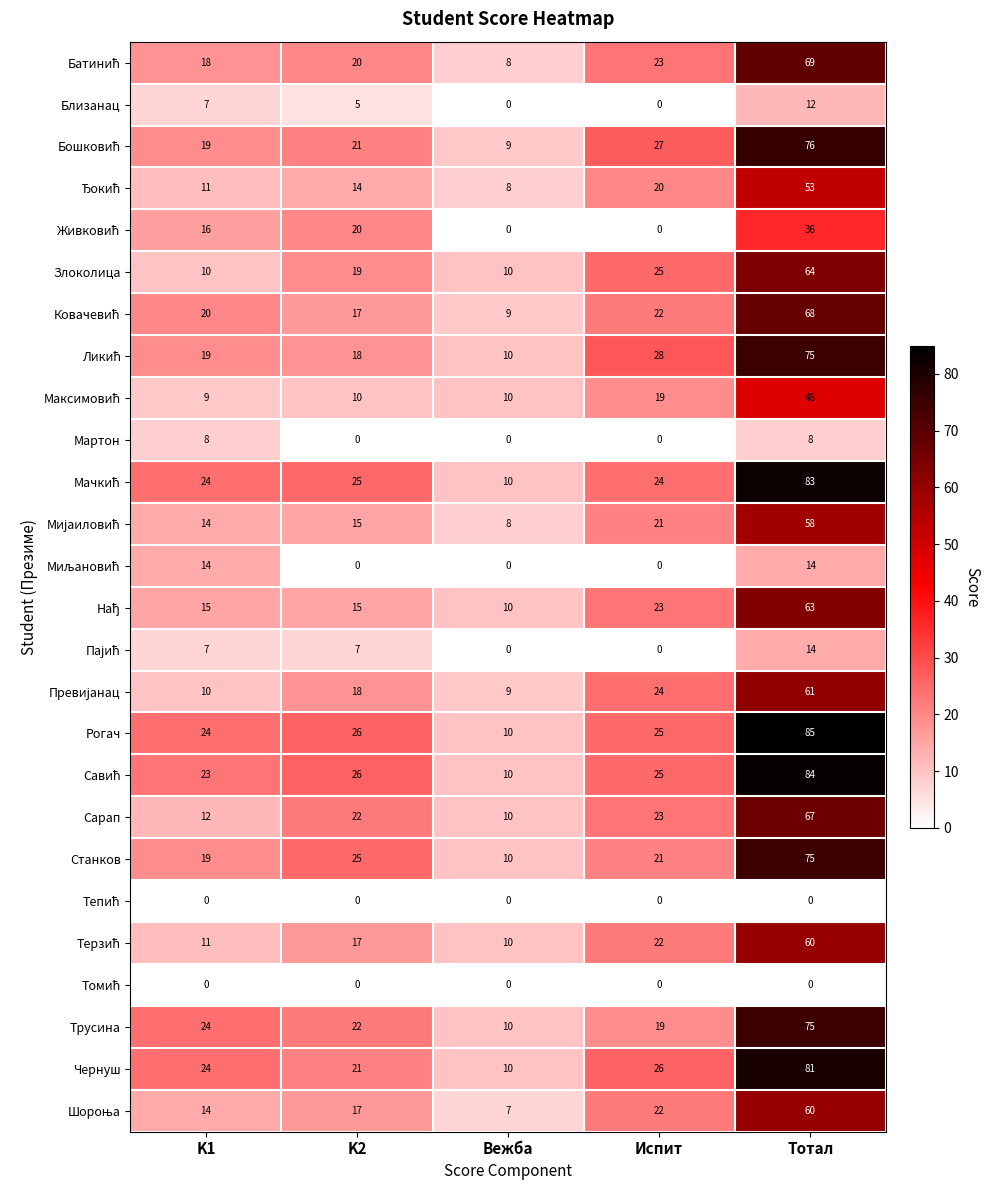

Which series has the largest total across all categories?

Рогач